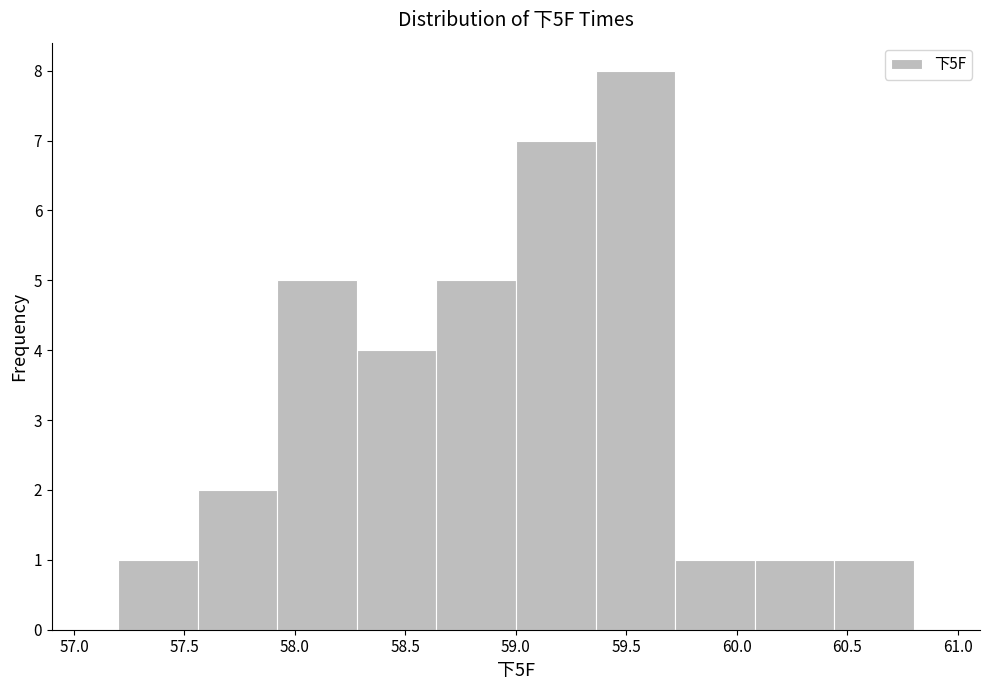

Over which range of the x-axis is the bar tallest?

59.36 to 59.72